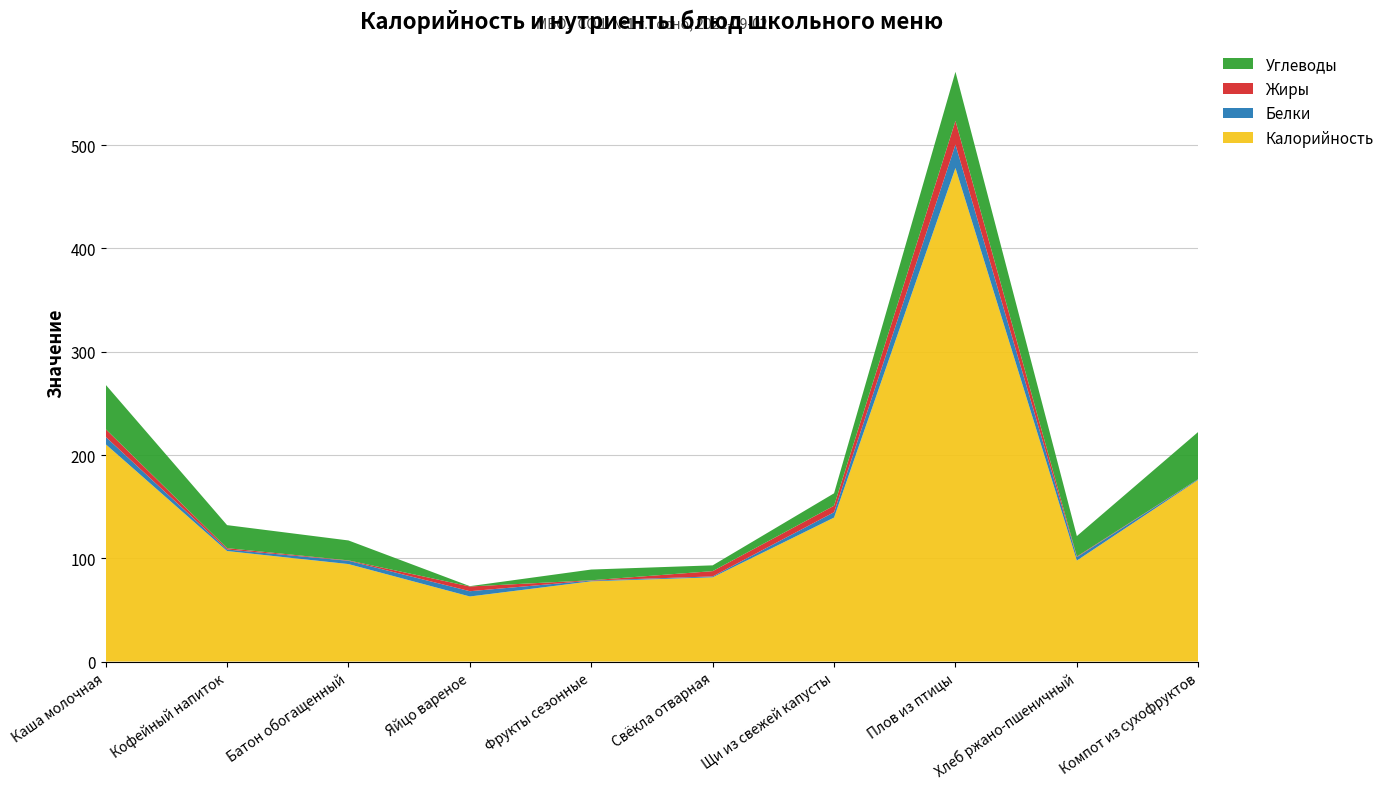

Reading right to left, list all the values displayed in this chart.

Калорийность: Компот из сухофруктов=176.0	Хлеб ржано-пшеничный=97.8	Плов из птицы=478.0	Щи из свежей капусты=139.4	Свёкла отварная=81.5	Фрукты сезонные=77.7	Яйцо вареное=63.0	Батон обогащенный=94.4	Кофейный напиток=107.0	Каша молочная=210.4
Белки: Компот из сухофруктов=0.6	Хлеб ржано-пшеничный=3.3	Плов из птицы=22.6	Щи из свежей капусты=5.2	Свёкла отварная=0.9	Фрукты сезонные=0.7	Яйцо вареное=5.1	Батон обогащенный=3.2	Кофейный напиток=1.5	Каша молочная=7.1
Жиры: Компот из сухофруктов=0.1	Хлеб ржано-пшеничный=0.6	Плов из птицы=23.0	Щи из свежей капусты=6.3	Свёкла отварная=5.1	Фрукты сезонные=0.3	Яйцо вареное=4.6	Батон обогащенный=0.4	Кофейный напиток=1.3	Каша молочная=7.5
Углеводы: Компот из сухофруктов=45.7	Хлеб ржано-пшеничный=19.8	Плов из птицы=47.5	Щи из свежей капусты=12.0	Свёкла отварная=5.6	Фрукты сезонные=10.4	Яйцо вареное=0.3	Батон обогащенный=19.3	Кофейный напиток=22.3	Каша молочная=43.0